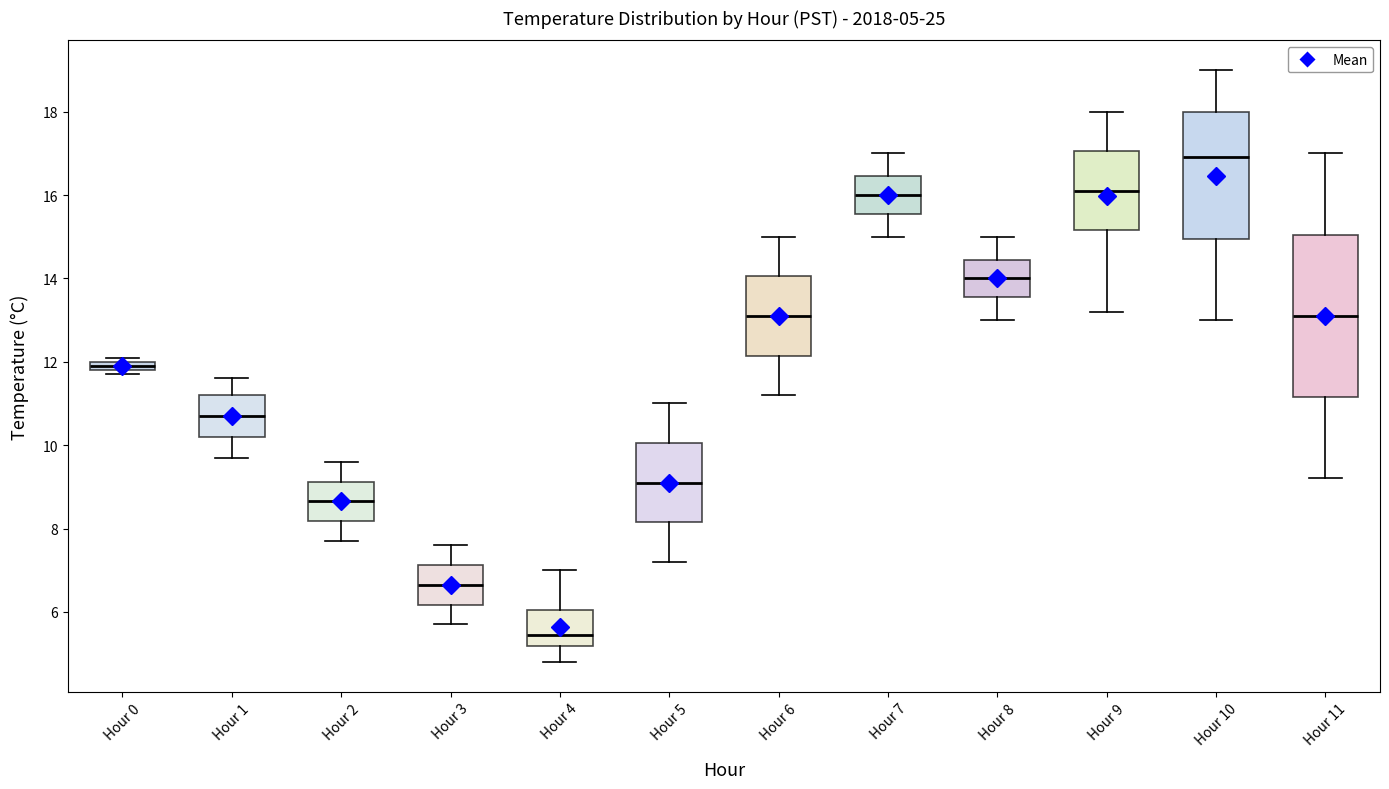

Comparing the boxes themselves (not the whiskers), which one is the tallest?

Hour 11